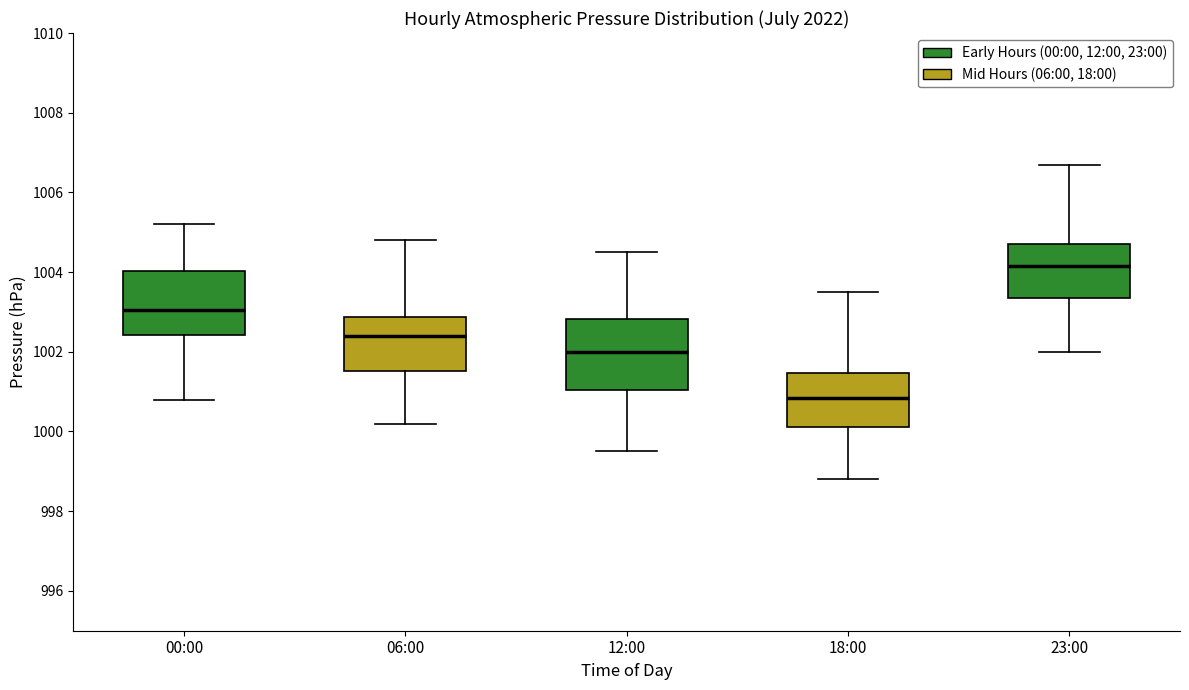

Reading left to right, transcribe this box plot: for each box, give where its median line is, the range the box spans, and where its two whiskers end, as read against the y-axis. The values are not printed on the chart, so give them approximately, as read against the axis.

00:00: median 1003.0, box 1002.4 to 1004.0, whiskers 1000.8 to 1005.2
06:00: median 1002.4, box 1001.6 to 1002.8, whiskers 1000.2 to 1004.8
12:00: median 1002.0, box 1001.0 to 1002.8, whiskers 999.6 to 1004.6
18:00: median 1000.8, box 1000.2 to 1001.4, whiskers 998.8 to 1003.6
23:00: median 1004.2, box 1003.4 to 1004.8, whiskers 1002.0 to 1006.8